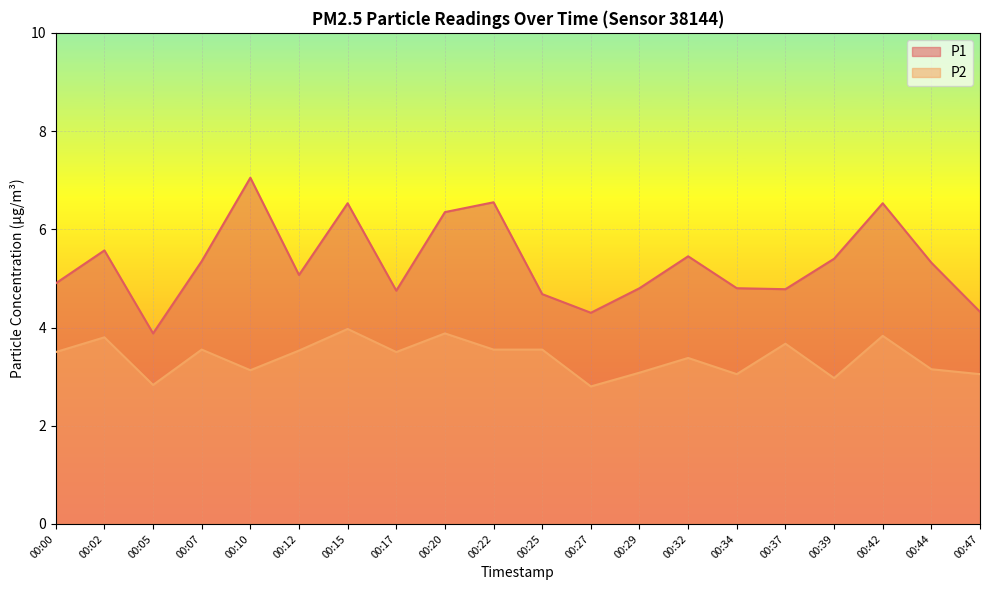

True or false: P2 and P1 cross at least once.

False